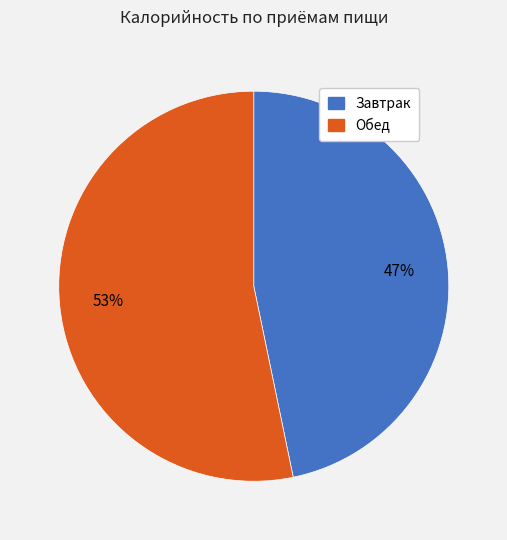

To the nearest percent, what percentage of the pie is Обед?

53%